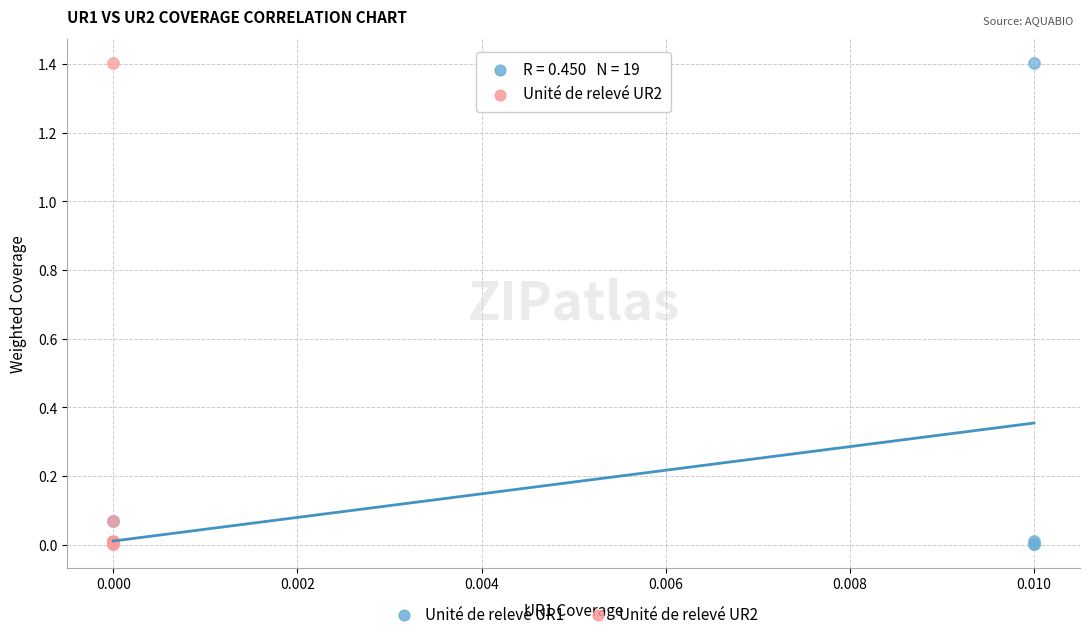

What are all the series names shown in the legend?

Unité de relevé UR1, Unité de relevé UR2